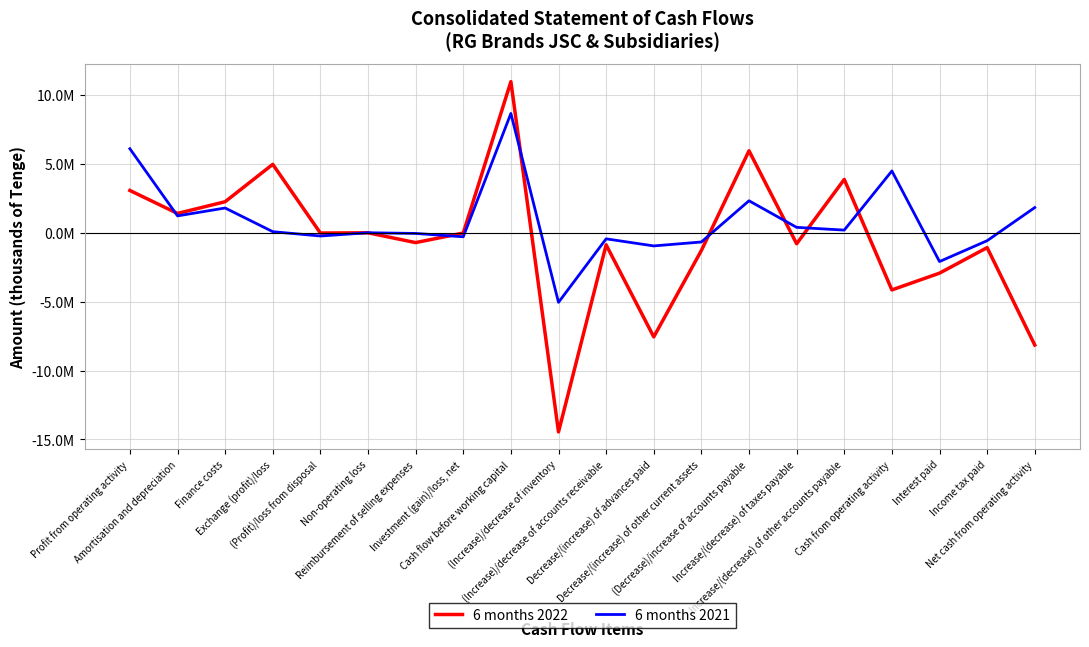

In 6 months 2022, how many points are higher than both neighbors (excluding endpoints)?

7